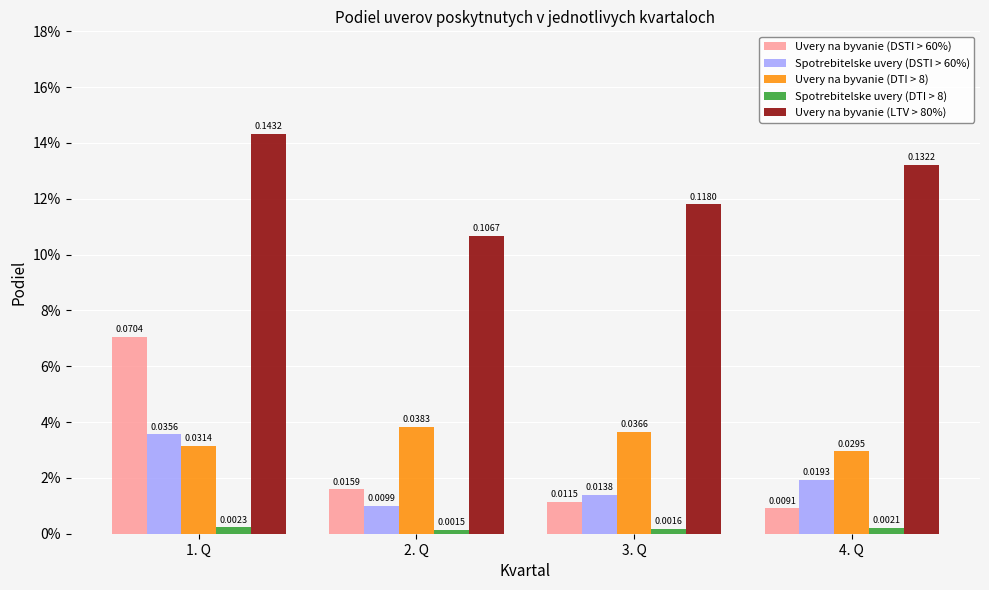

What is the spread (max minus min) of values at 4. Q?

0.1